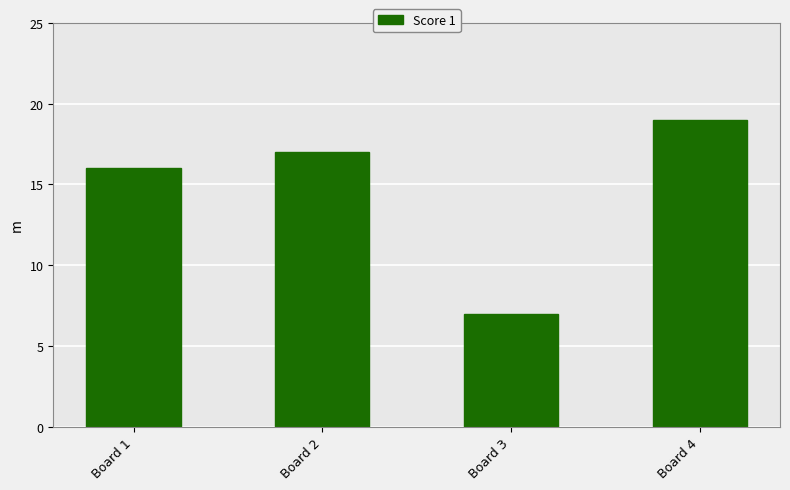

What is the sum of the values at Board 3 and Board 1?

23